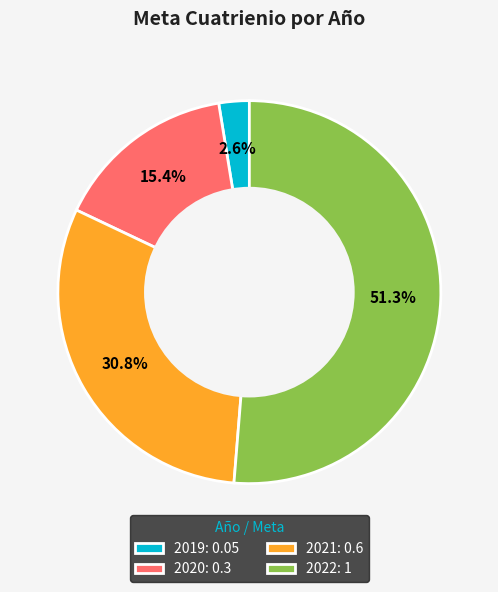

Between 2019: 0.05 and 2022: 1, which is larger?

2022: 1